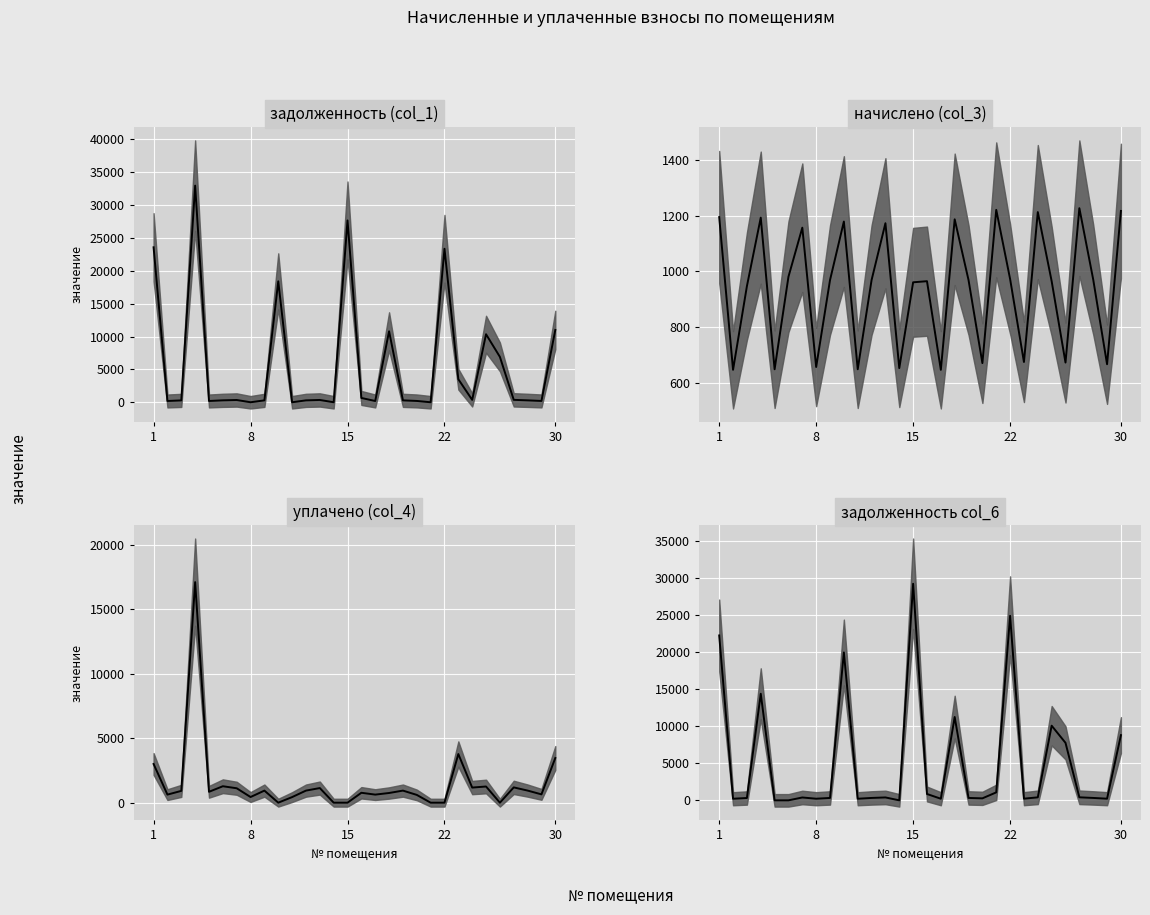

True or false: задолженность (col_1) median and начислено (col_3) median intersect in this chart.

True